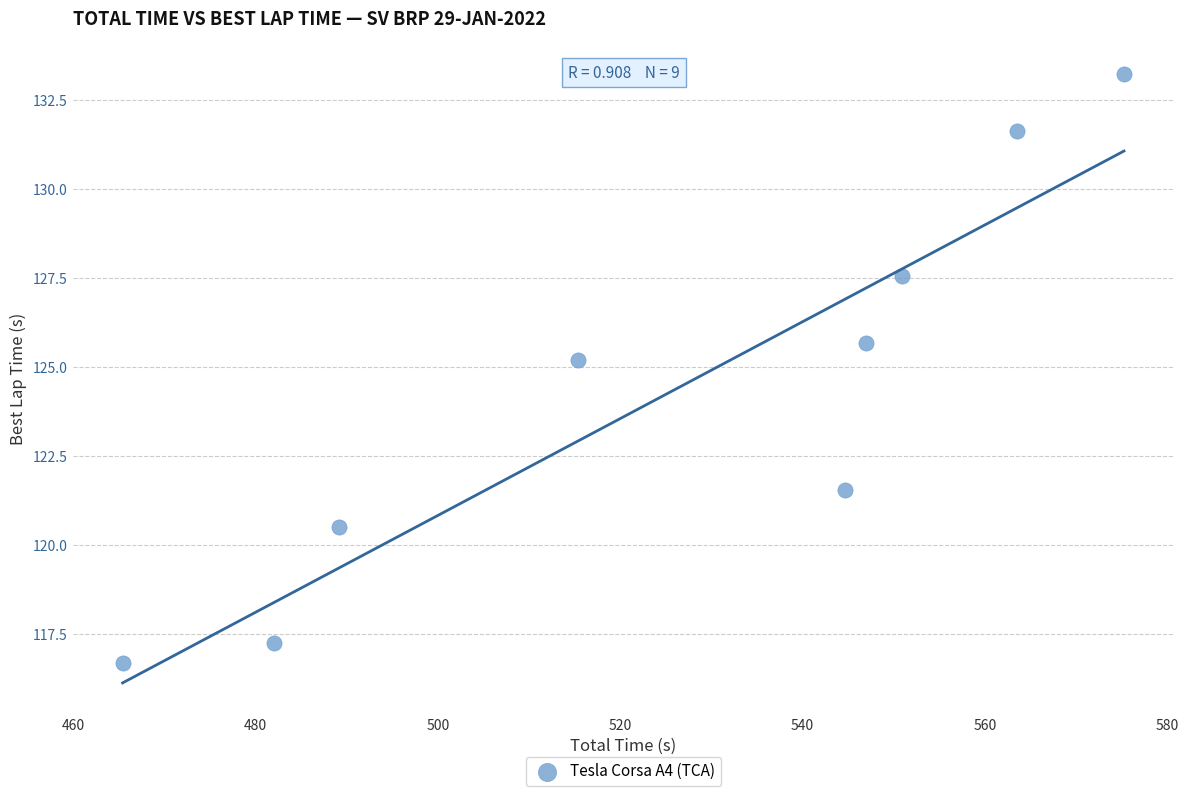

What Y value in the scatter plot is closest to 124?

125.2